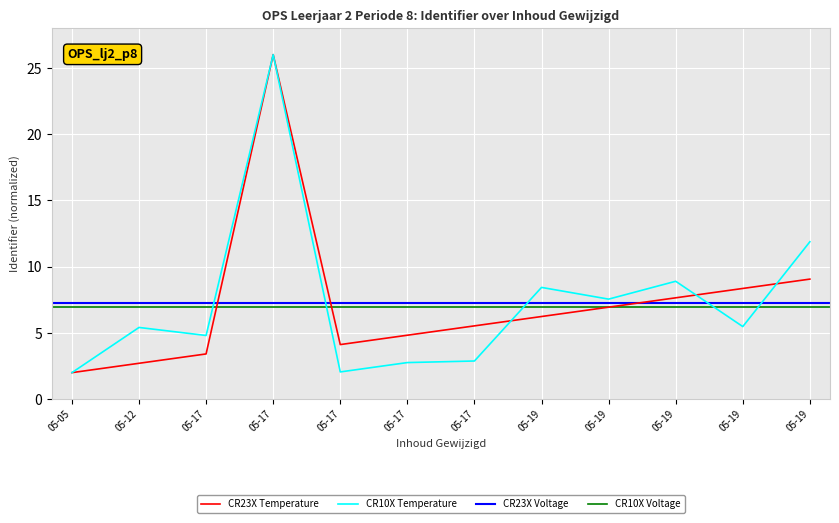

Where does the data first go above 6?

05-17